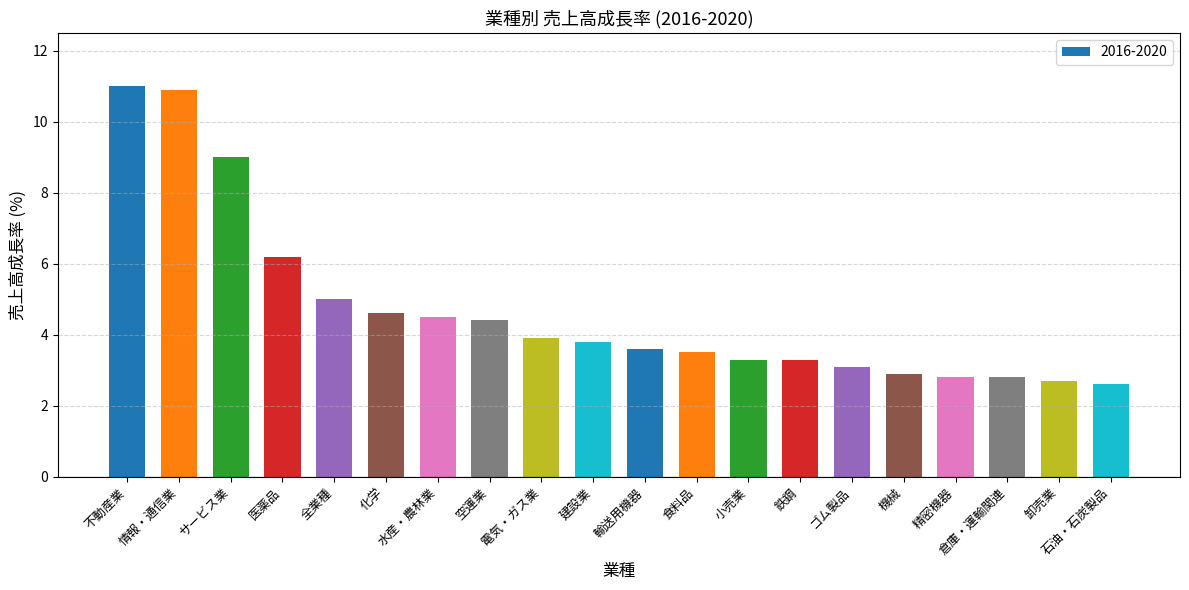

How many bars are there in total?

20